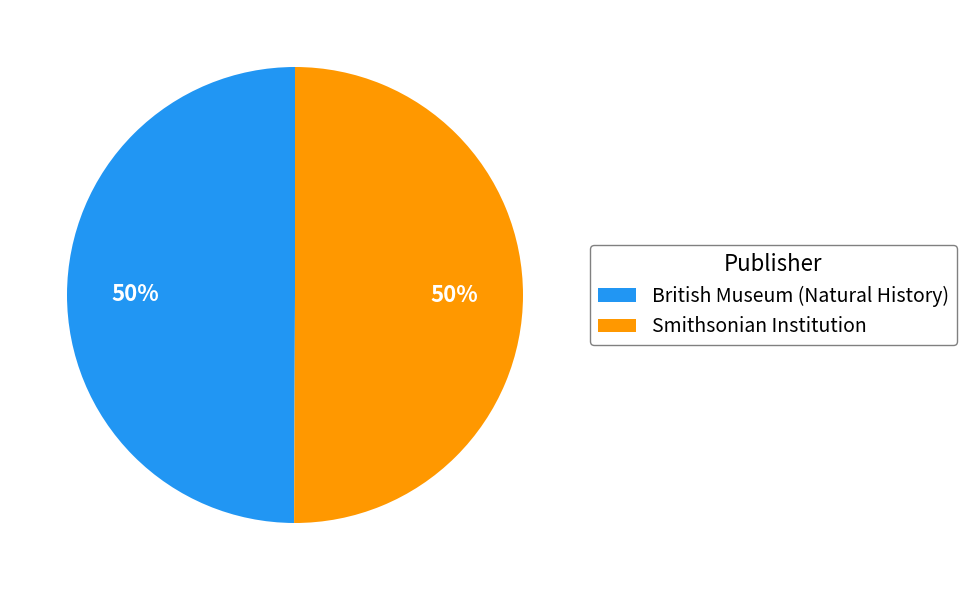

To the nearest percent, what is the combined percentage of Smithsonian Institution and British Museum (Natural History)?

100%